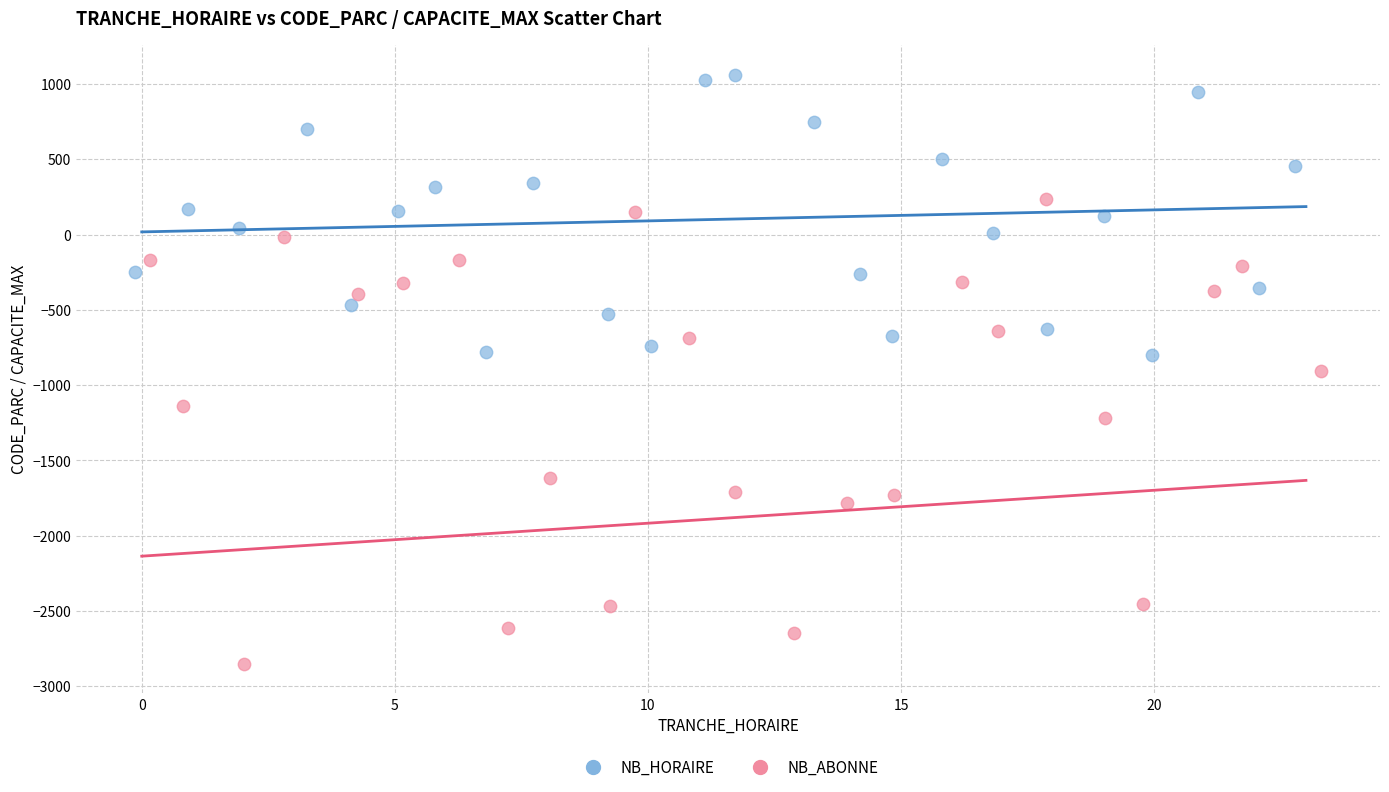

What are all the series names shown in the legend?

NB_HORAIRE, NB_ABONNE